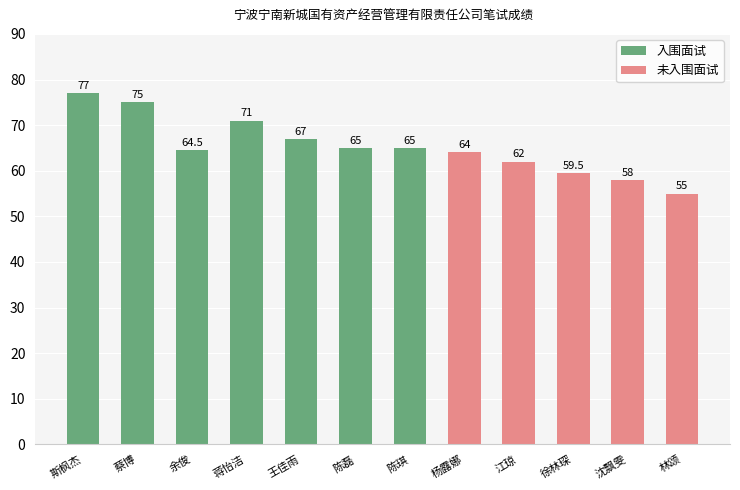

How many bars are there in total?

12